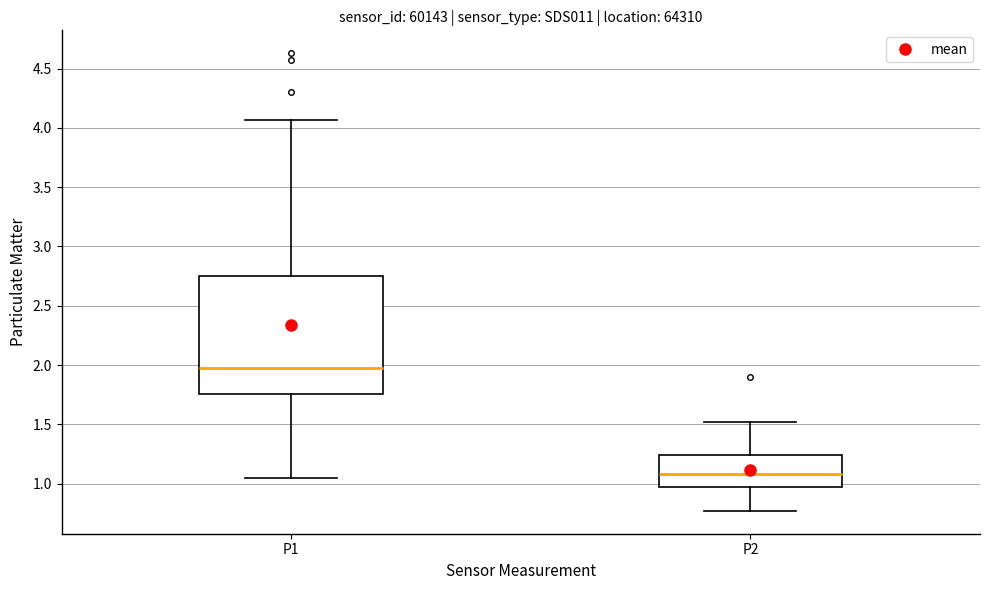

Reading left to right, read every box against the y-axis: the position of its median line, the range the box covers, and the ends of its whiskers. The values are not printed on the chart, so give them approximately, as read against the axis.

P1: median 2.00, box 1.75 to 2.75, whiskers 1.05 to 4.05
P2: median 1.10, box 0.95 to 1.25, whiskers 0.75 to 1.50